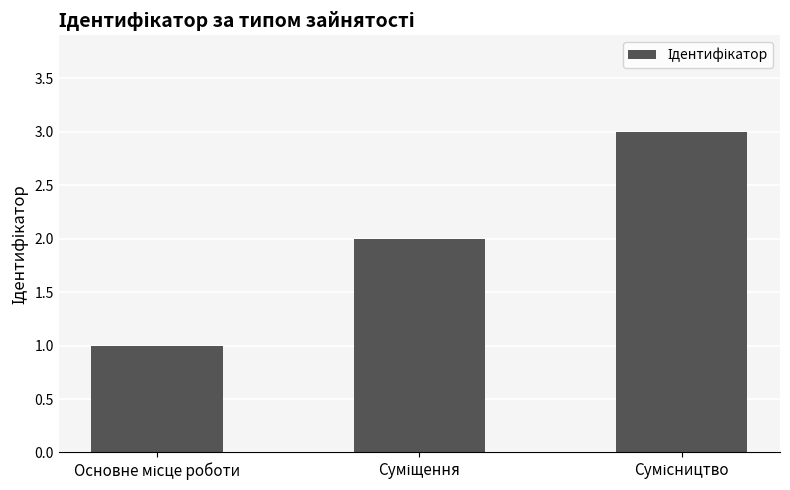

What is the greatest value displayed?

3